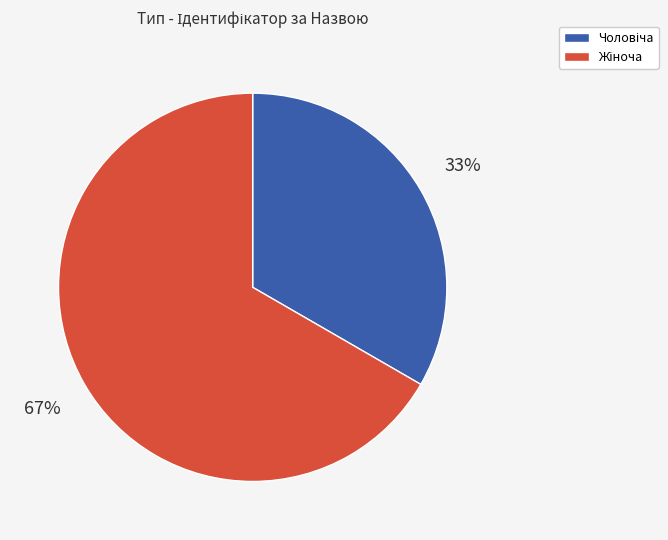

To the nearest percent, what is the average slice percentage?

50%